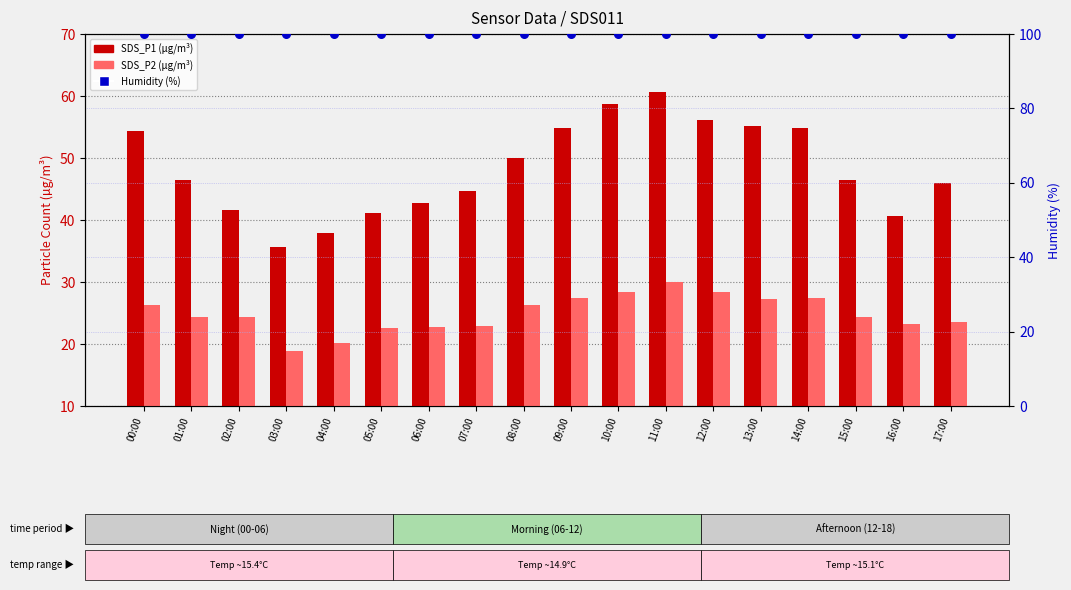

What are all the series names shown in the legend?

SDS_P1, SDS_P2, Humidity (%)